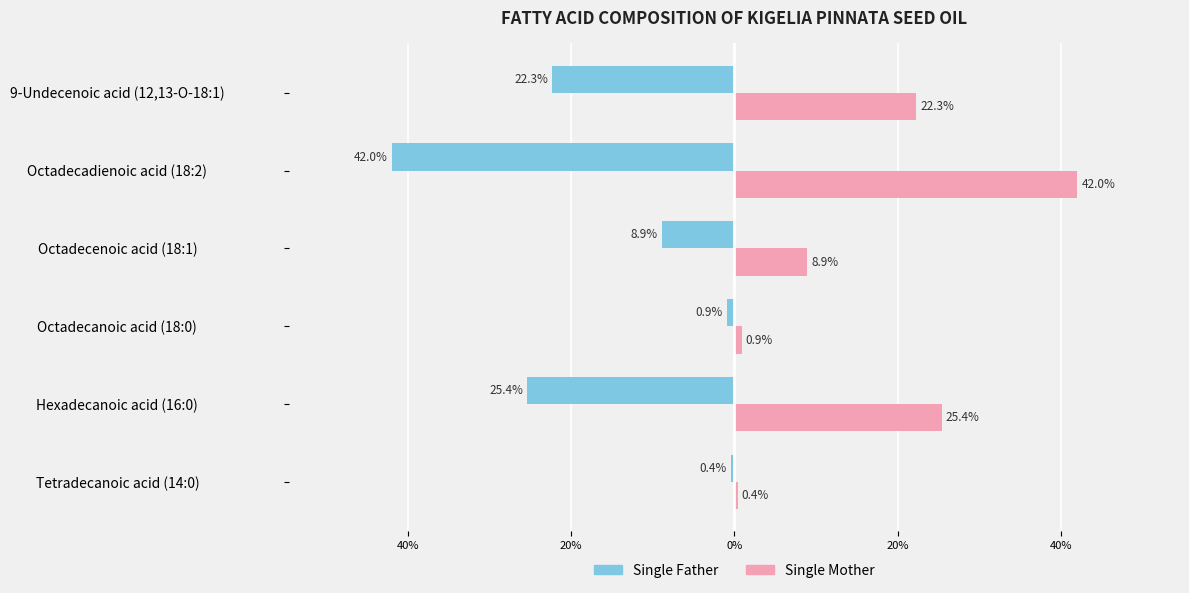

What are all the series names shown in the legend?

Single Father, Single Mother